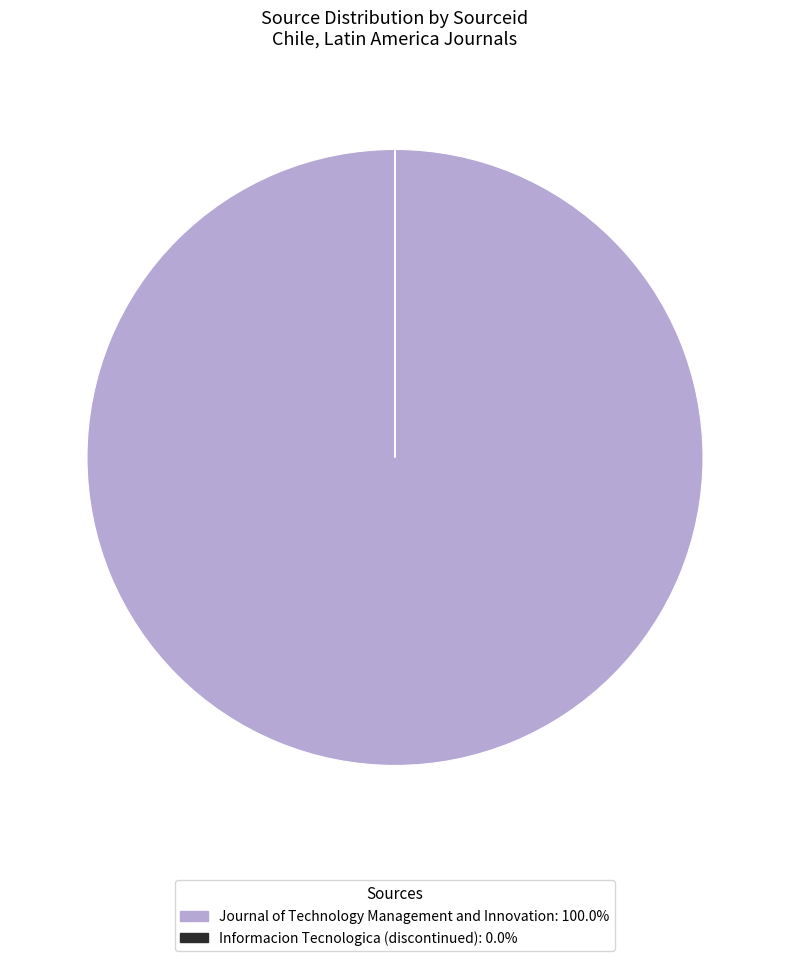

Which category has the biggest portion of the pie?

Journal of Technology Management and Innovation